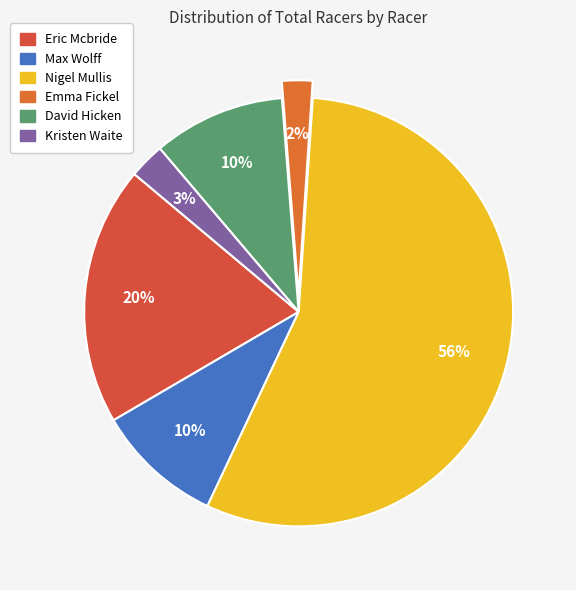

Which category has the biggest portion of the pie?

Nigel Mullis